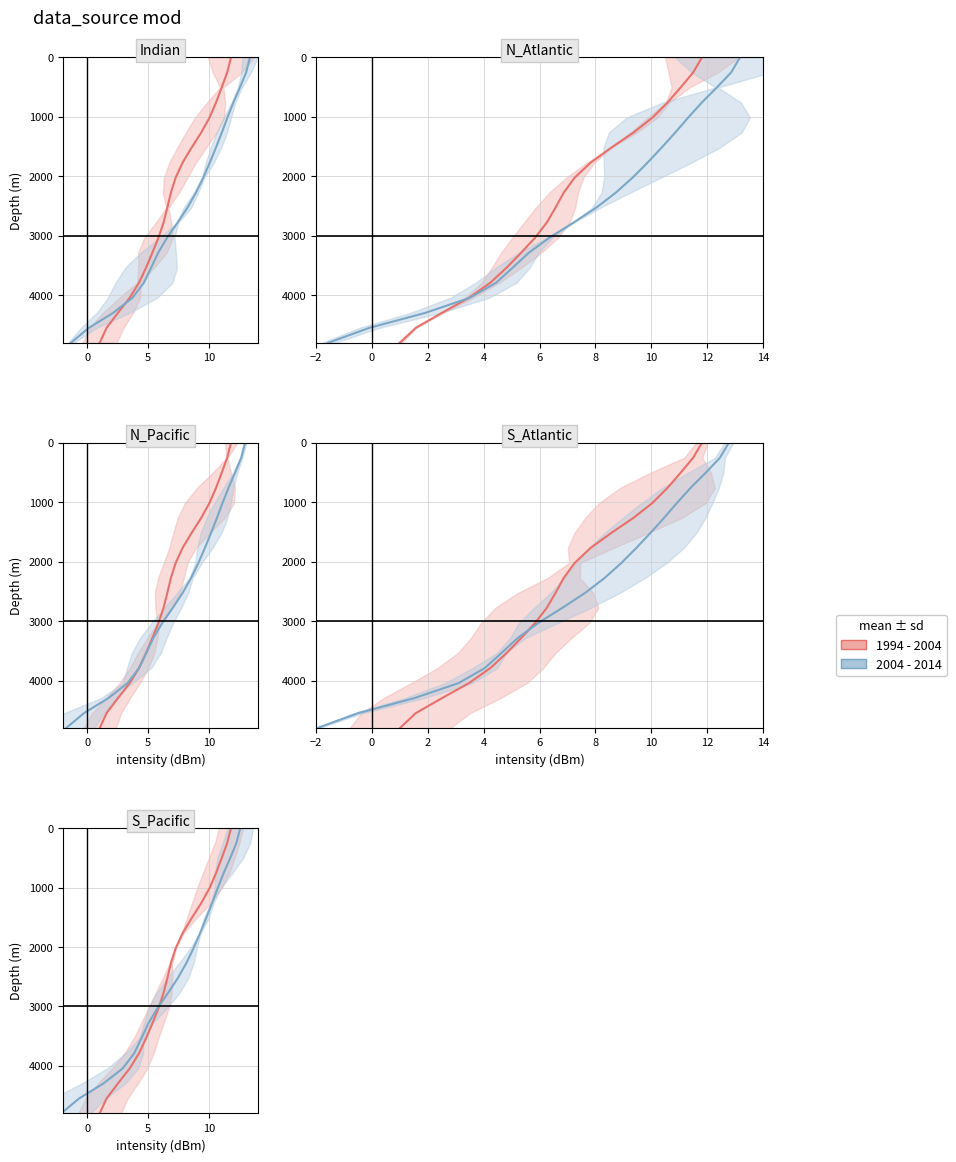

What is the value of the 2004 - 2014 mean point at the 10th from the left?

2273.7